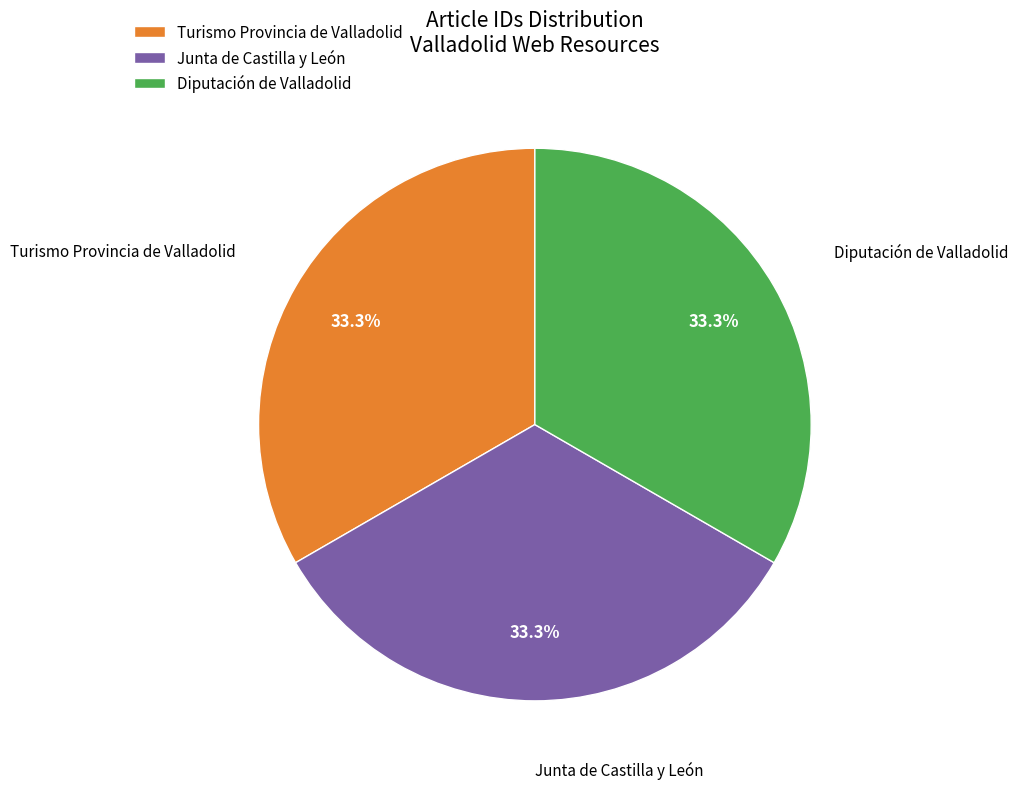

Is it true that Turismo Provincia de Valladolid is 19% of the pie?

False